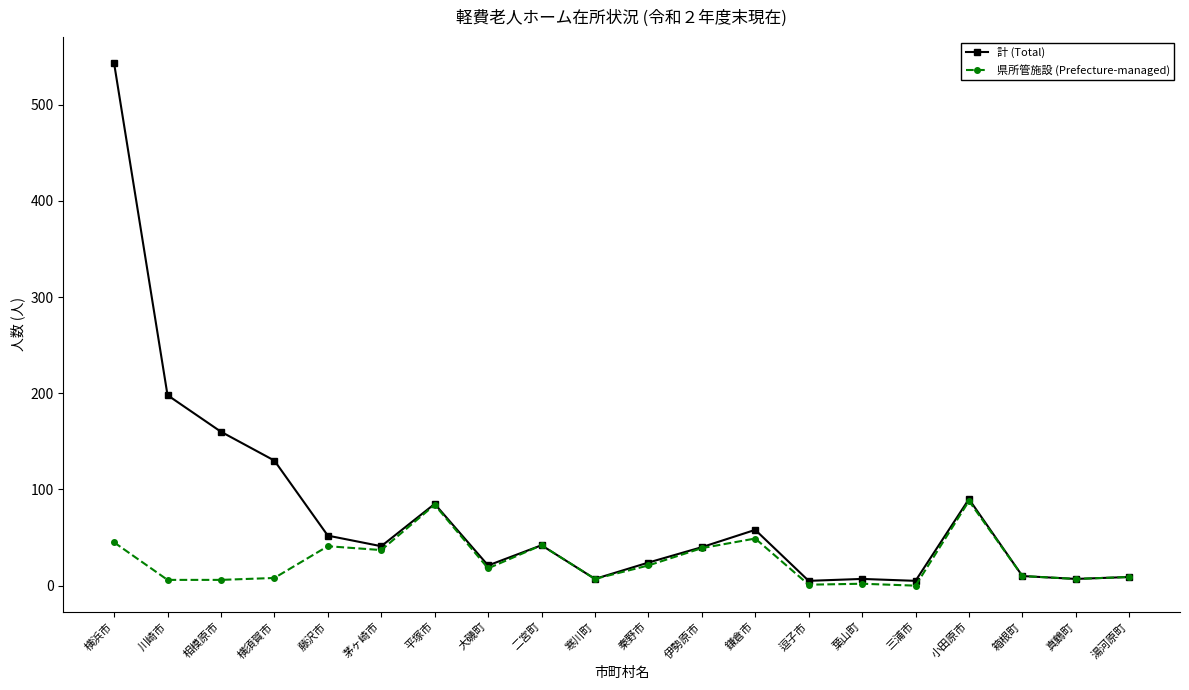

What is the maximum value shown in the chart?

543